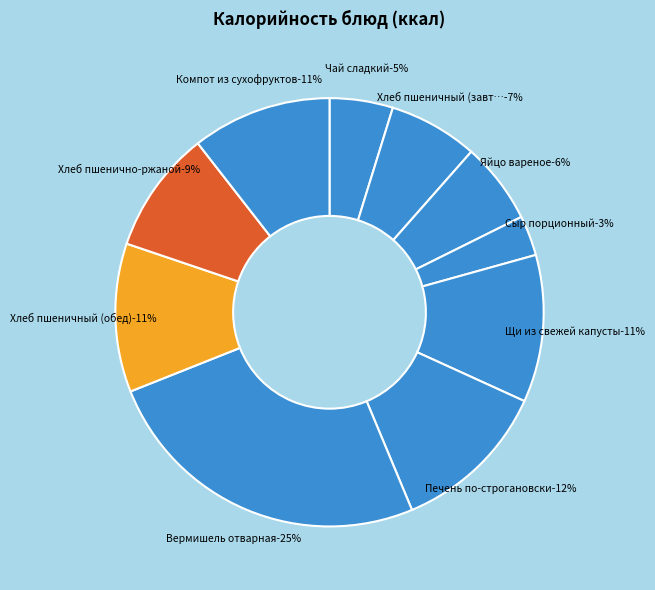

Is there any slice that represents more than half of the pie?

No